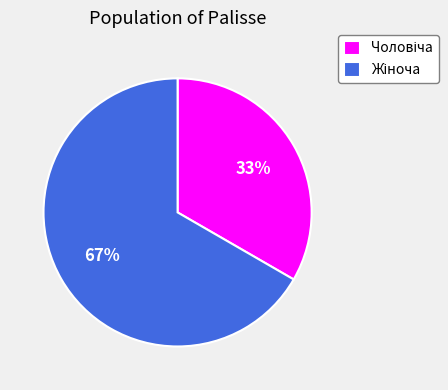

Is there any slice that represents more than half of the pie?

Yes